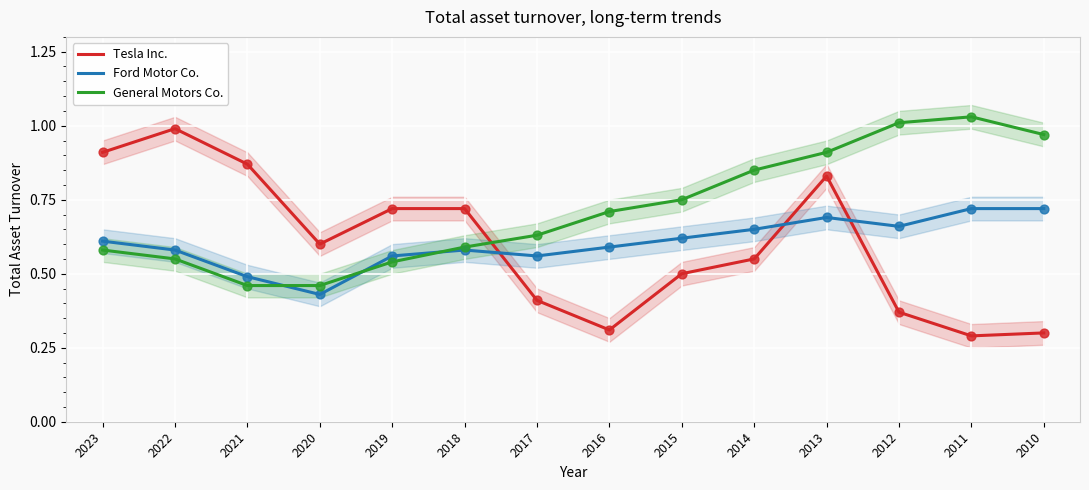

What are all the series names shown in the legend?

Tesla Inc., Ford Motor Co., General Motors Co.